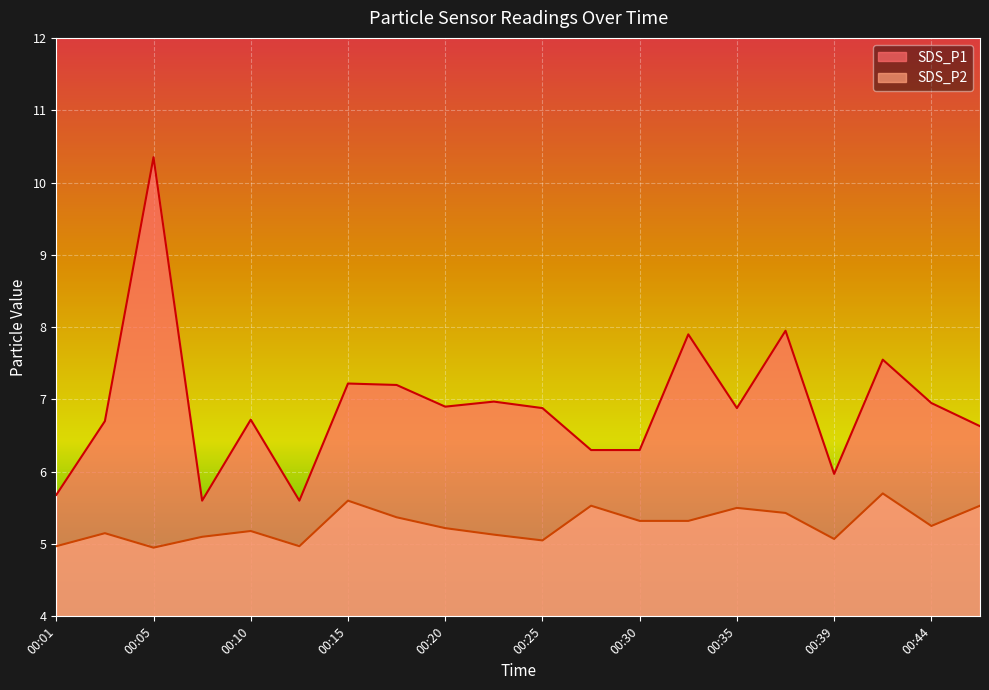

True or false: SDS_P2 and SDS_P1 cross at least once.

False